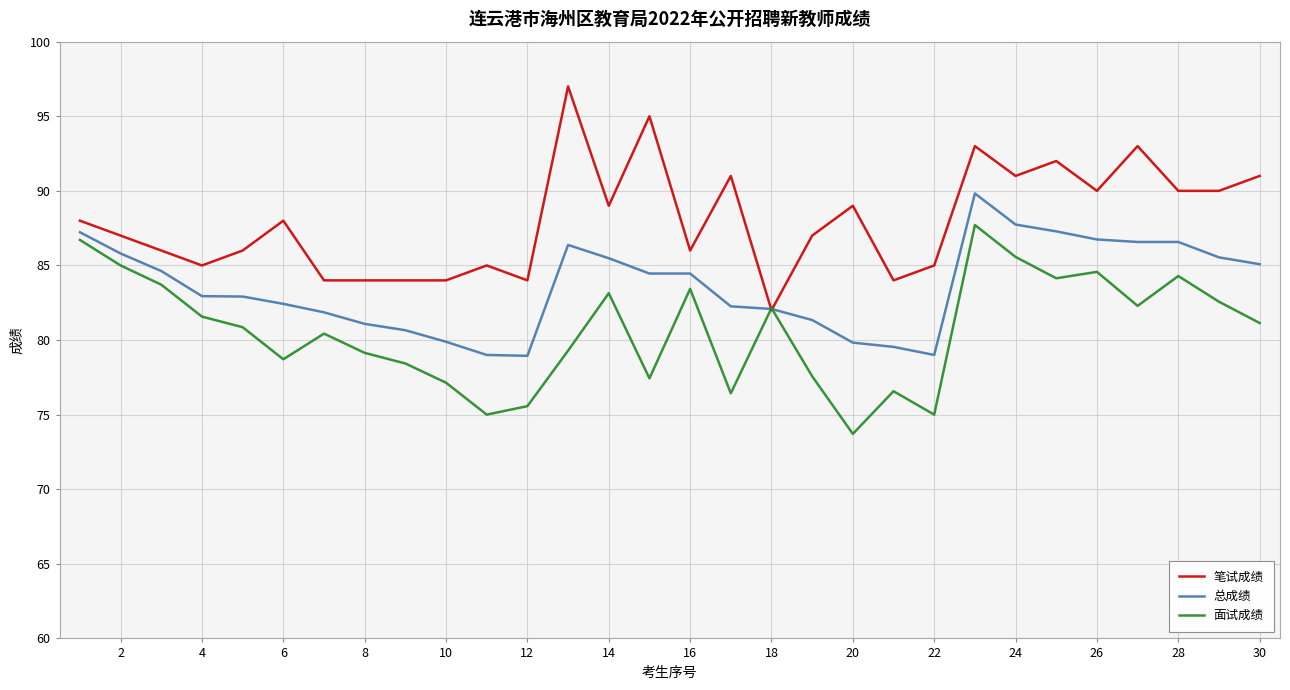

Rank the series by their average value, from highest to lowest.

笔试成绩, 总成绩, 面试成绩